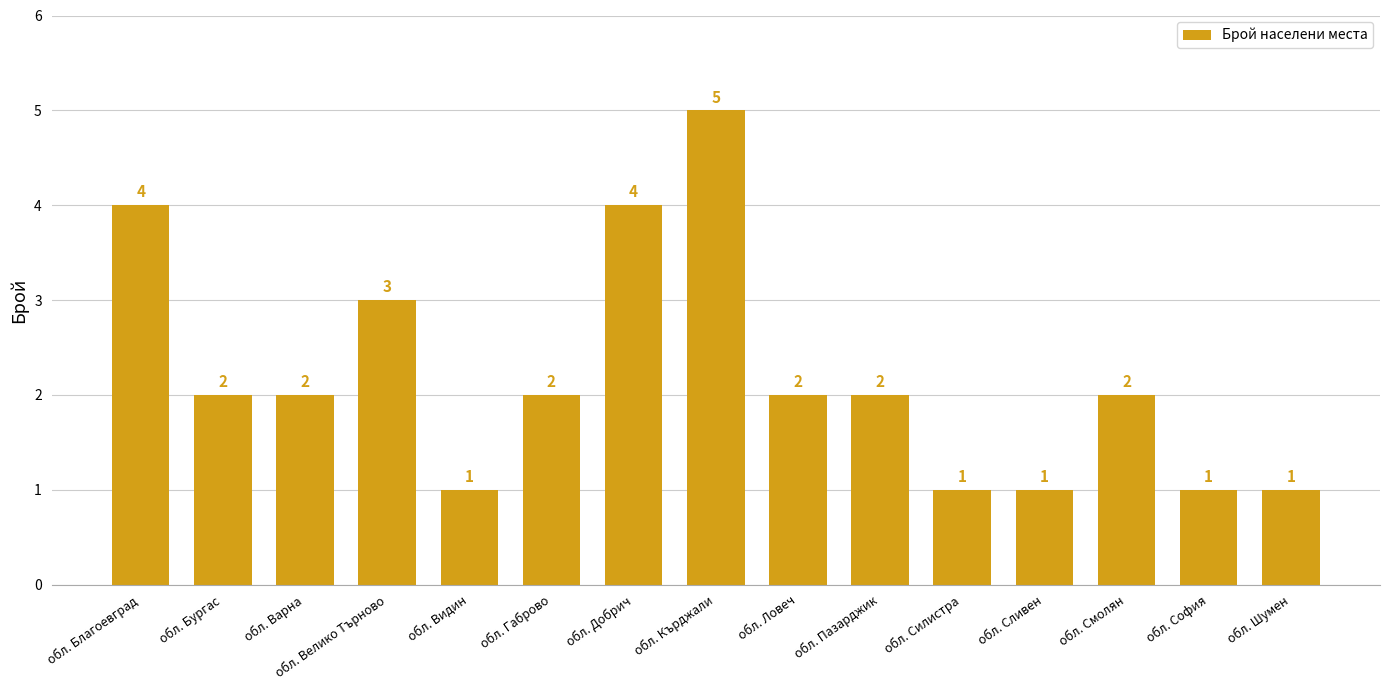

What is the maximum value shown in the chart?

5